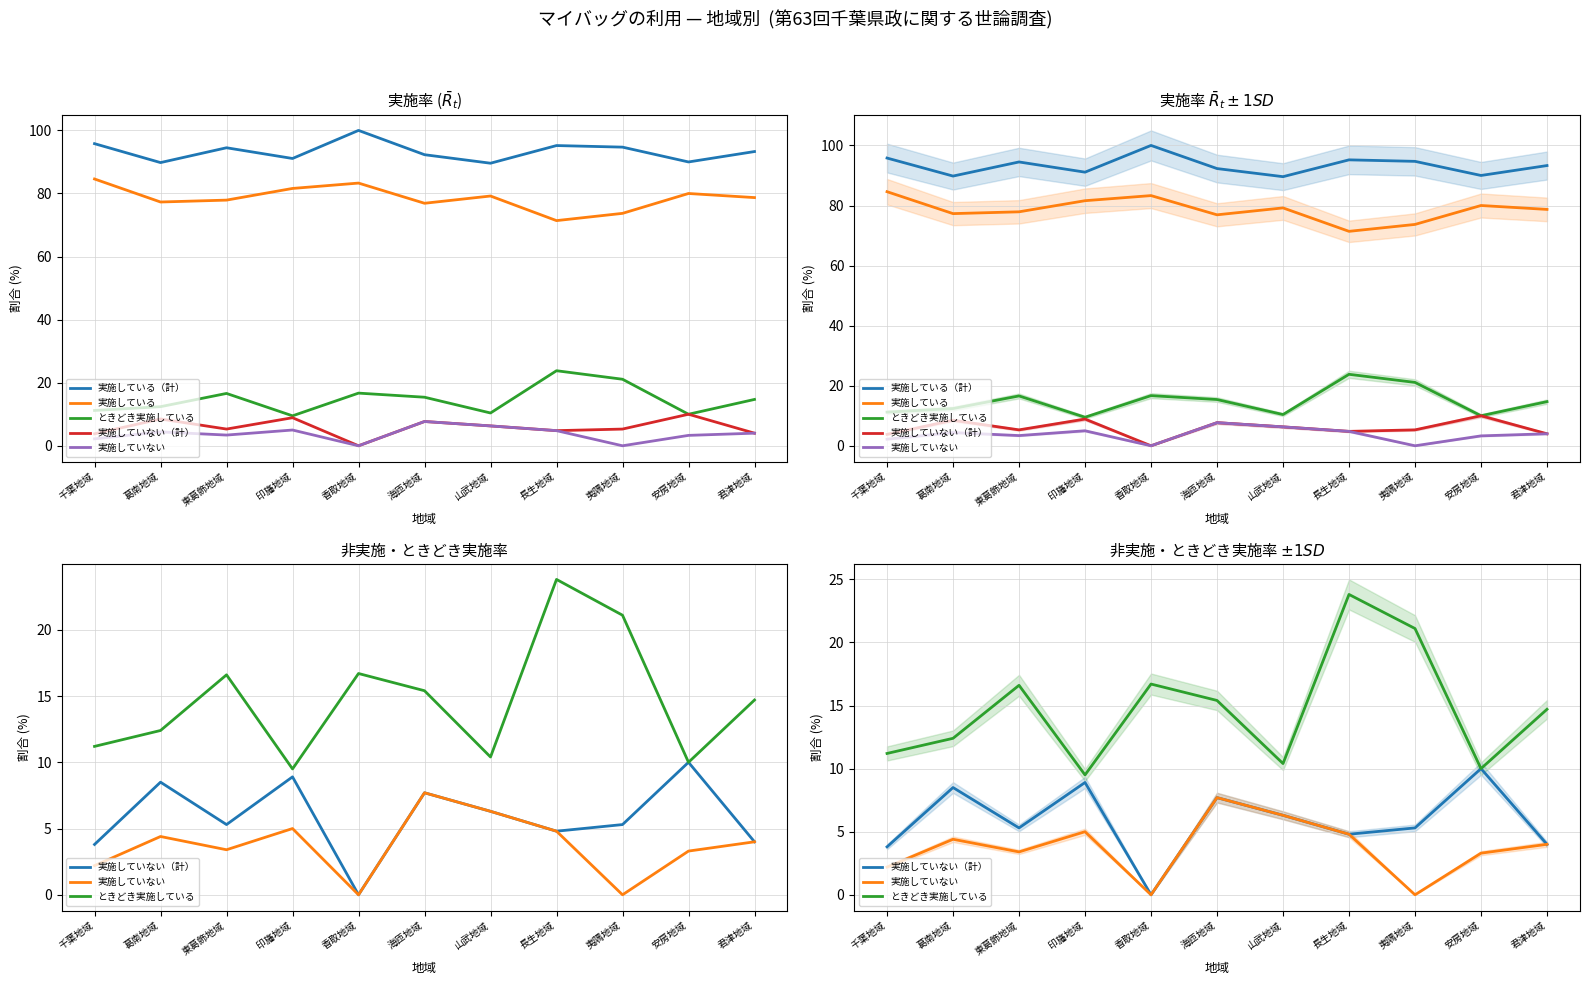

At which label does ときどき実施している reach its peak?

長生地域